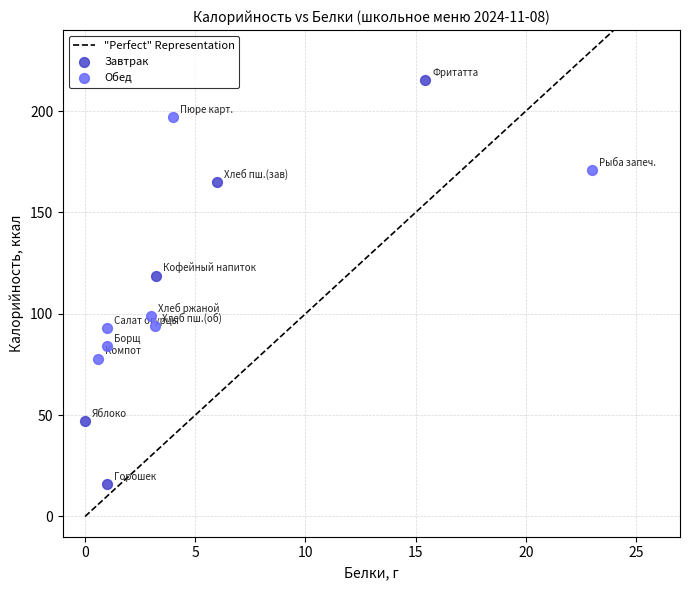

Which series contains the lowest Y value?

Завтрак